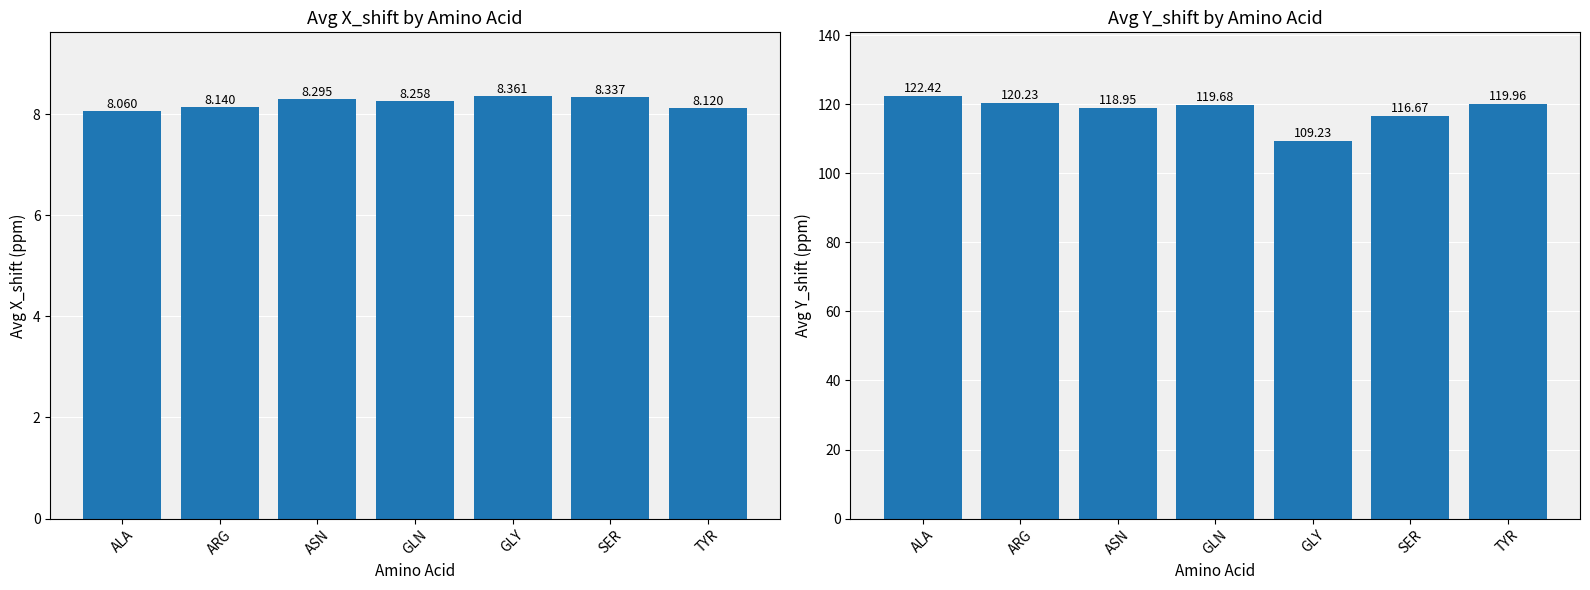

Does the chart contain any negative values?

No